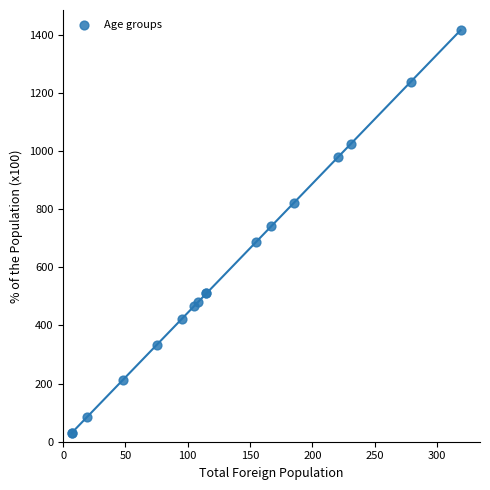

What Y value in the scatter plot is closest to 723?

741